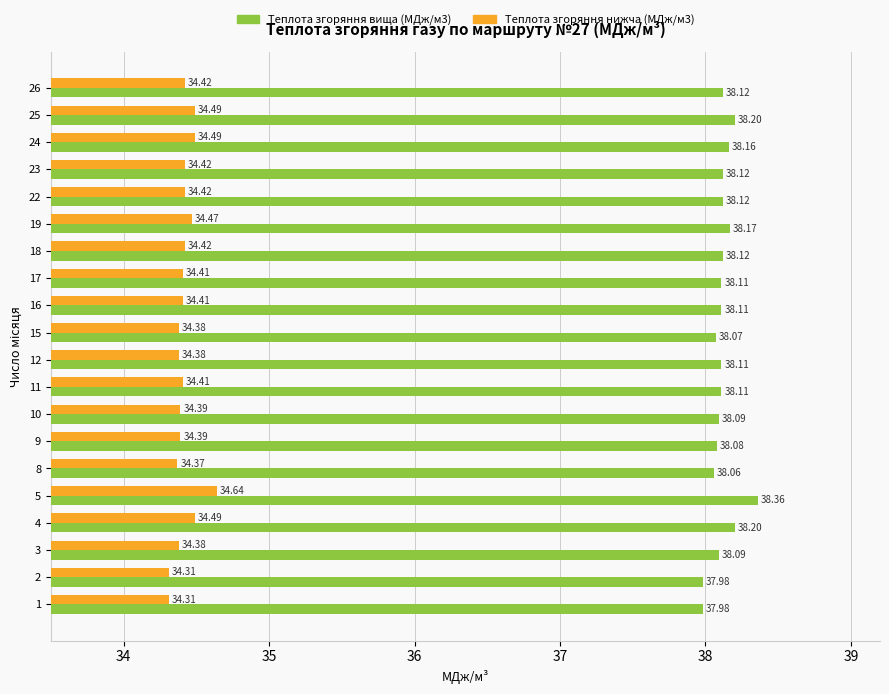

What is the average value of the Теплота згоряння нижча (МДж/м3) series?

34.4